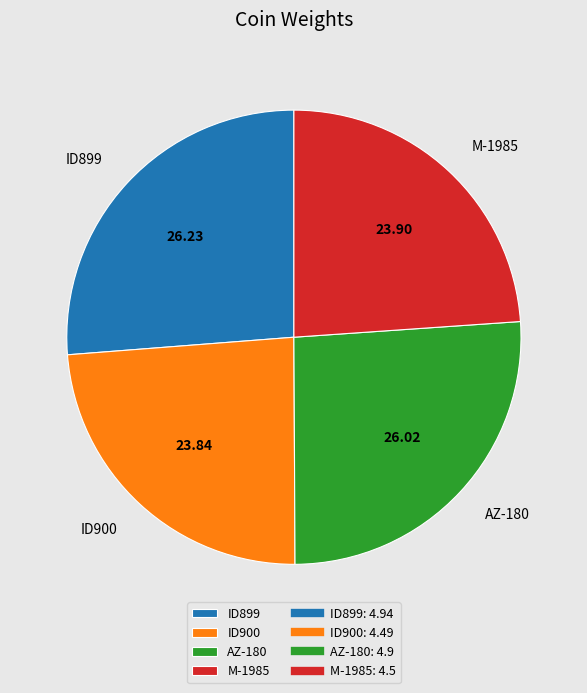

Which has a higher value, AZ-180 or ID900?

AZ-180